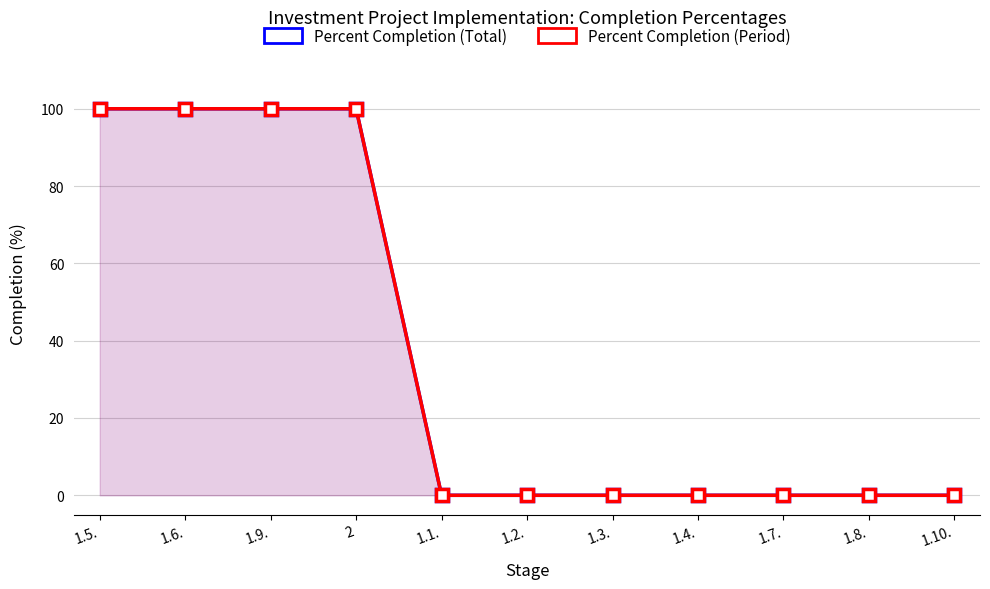

Which series has the largest total across all categories?

Percent Completion (Total)